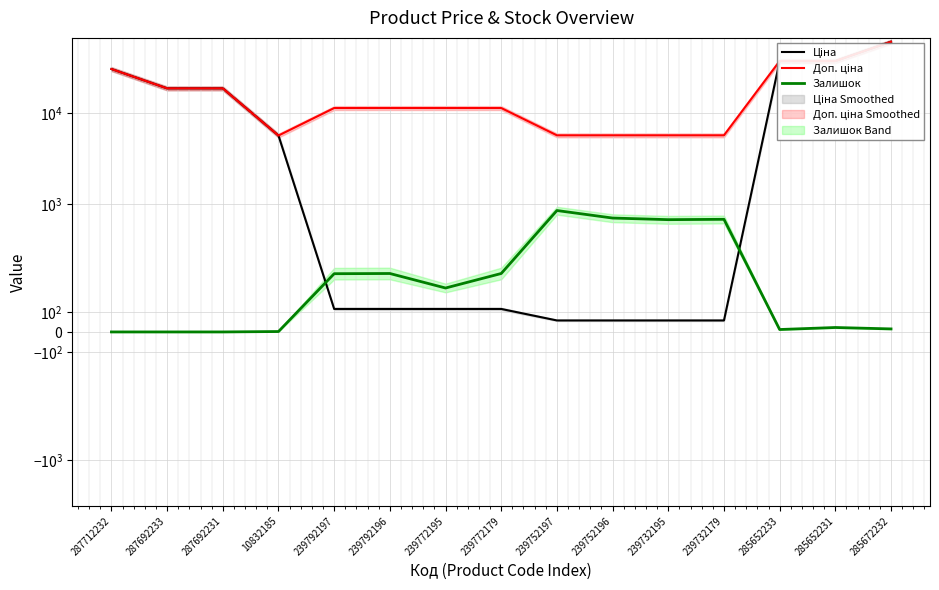

Which label corresponds to the smallest value in the chart?

287712232